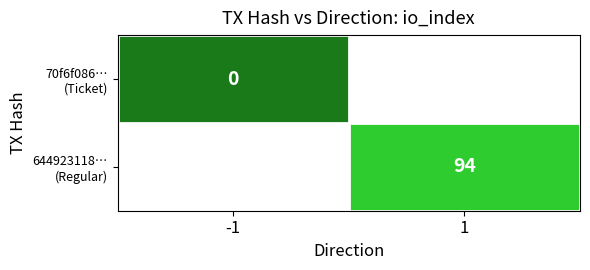

Rank the series at -1 from lowest to highest value.

70f6f086… (Ticket), 644923118… (Regular)